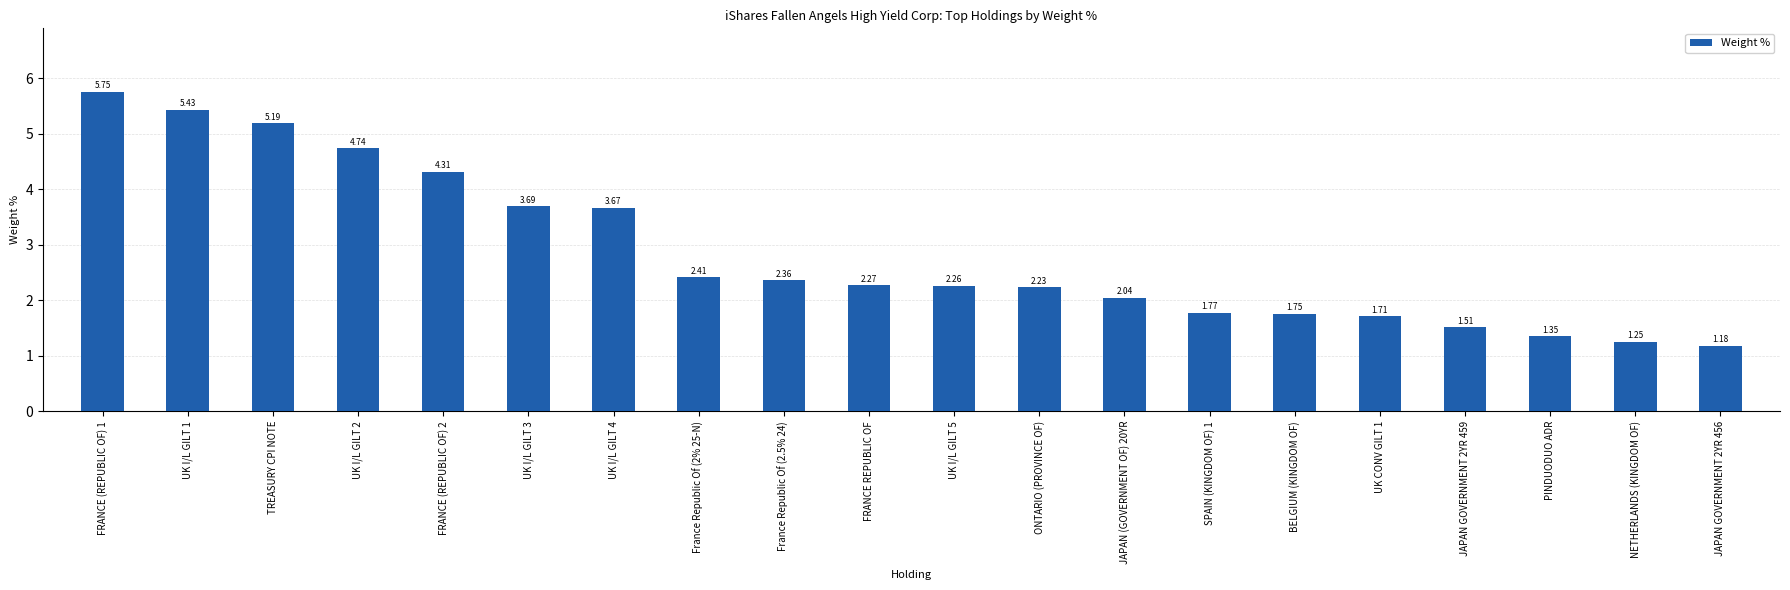

List the labels in order of value, largest first.

FRANCE (REPUBLIC OF) 1, UK I/L GILT 1, TREASURY CPI NOTE, UK I/L GILT 2, FRANCE (REPUBLIC OF) 2, UK I/L GILT 3, UK I/L GILT 4, France Republic Of (2% 25-N), France Republic Of (2.5% 24), FRANCE REPUBLIC OF, UK I/L GILT 5, ONTARIO (PROVINCE OF), JAPAN (GOVERNMENT OF) 20YR, SPAIN (KINGDOM OF) 1, BELGIUM (KINGDOM OF), UK CONV GILT 1, JAPAN GOVERNMENT 2YR 459, PINDUODUO ADR, NETHERLANDS (KINGDOM OF), JAPAN GOVERNMENT 2YR 456